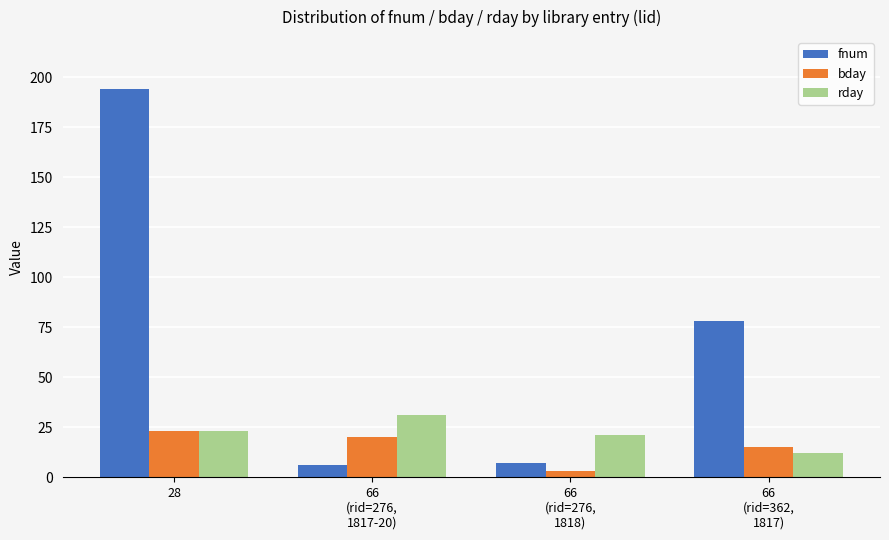

What is the label of the 3rd bar from the right?

66
(rid=276,
1817-20)